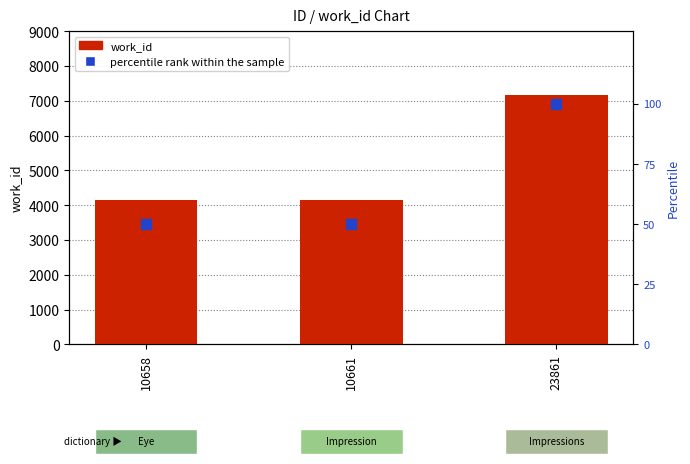

What are all the series names shown in the legend?

work_id, percentile rank within the sample